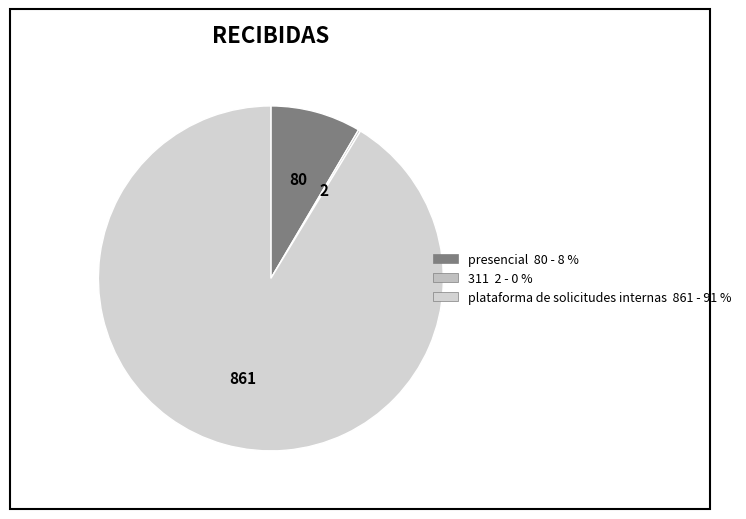

Is it true that 311 is 0% of the pie?

True